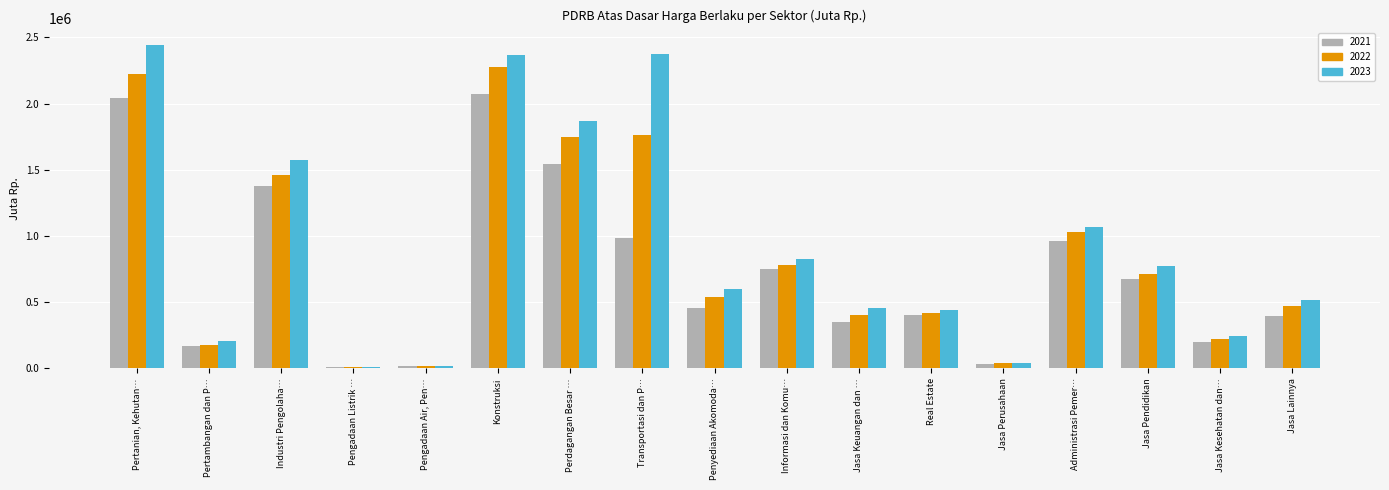

Is the value of 2023 at Pertanian, Kehutan… greater than the value of 2022 at Konstruksi?

Yes